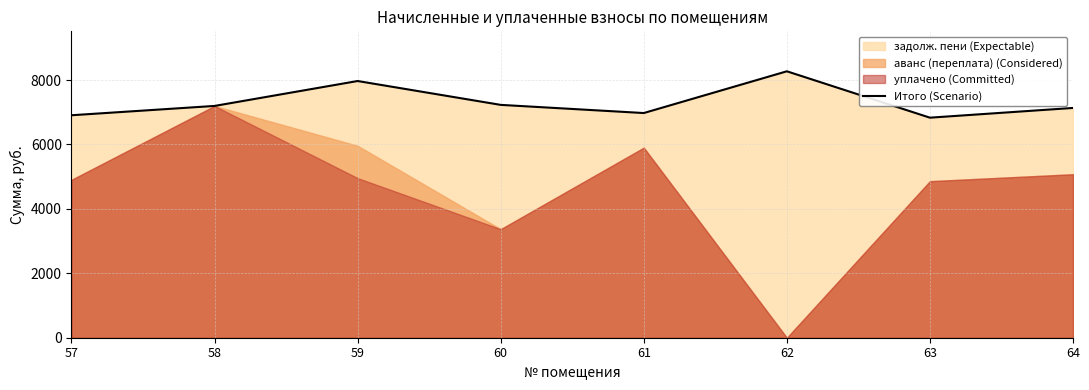

Does the chart display data point markers on the line(s)?

No